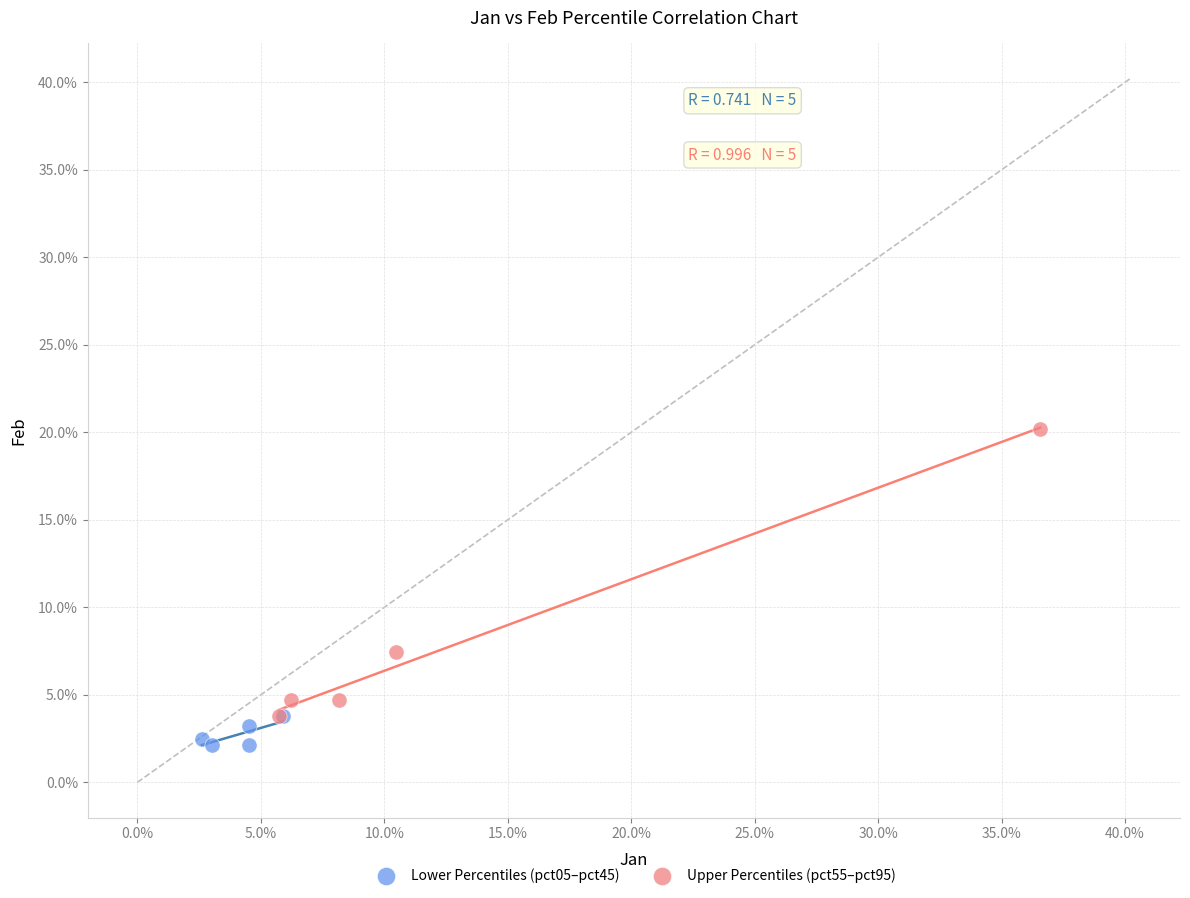

Which series reaches the minimum Y coordinate?

Lower Percentiles (pct05–pct45)